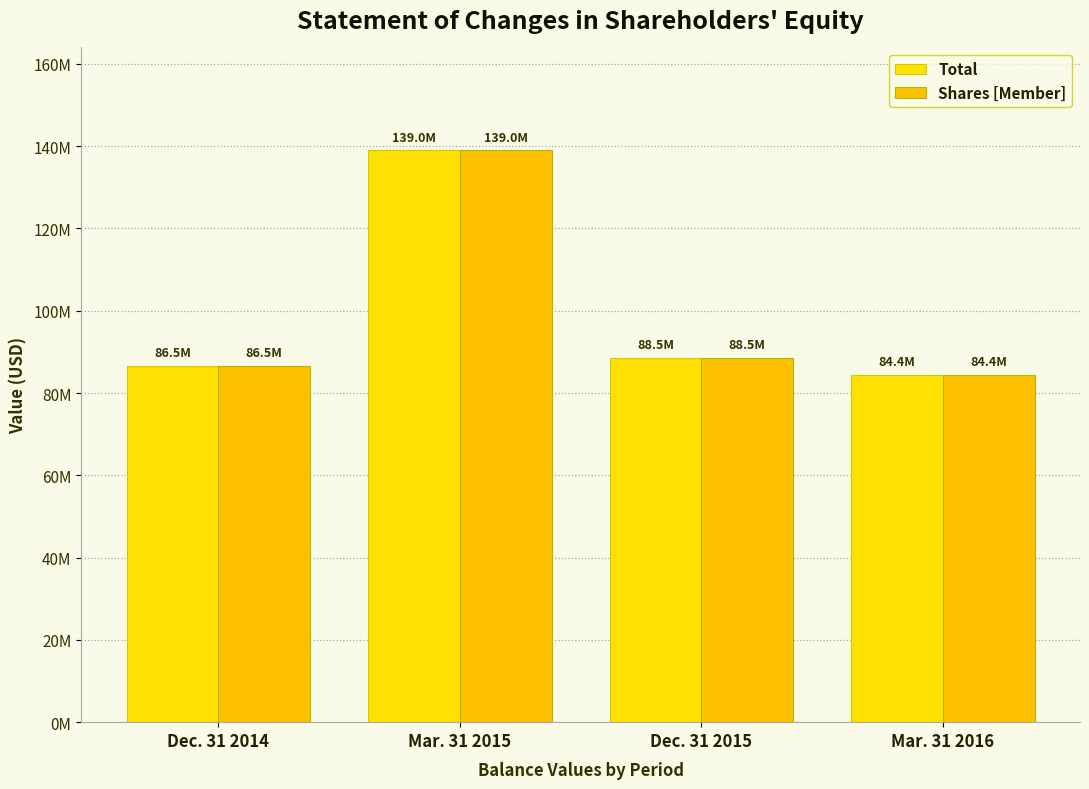

What is the difference between the maximum and minimum values in the Total series?

54554338